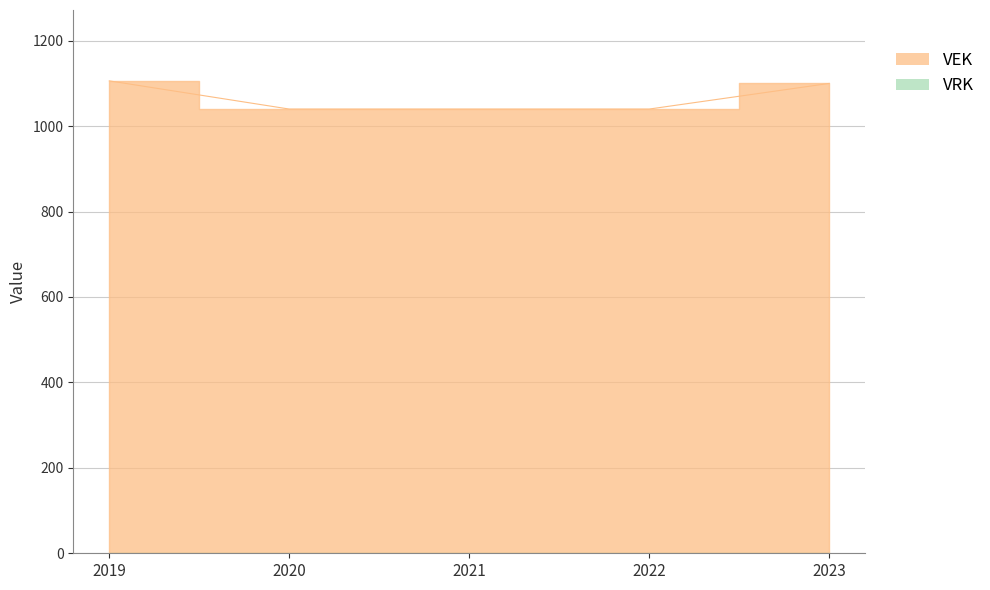

Rank the categories by value from lowest to highest.

2020, 2021, 2022, 2023, 2019